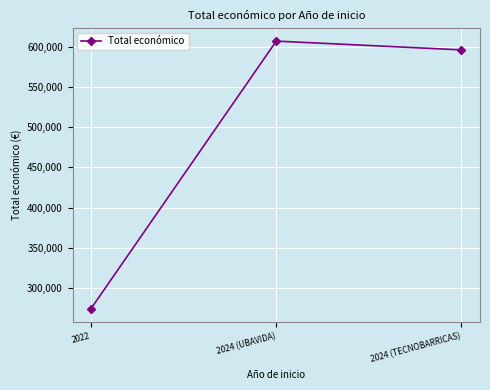

What is the label of the 2nd point from the right?

2024 (UBAVIDA)